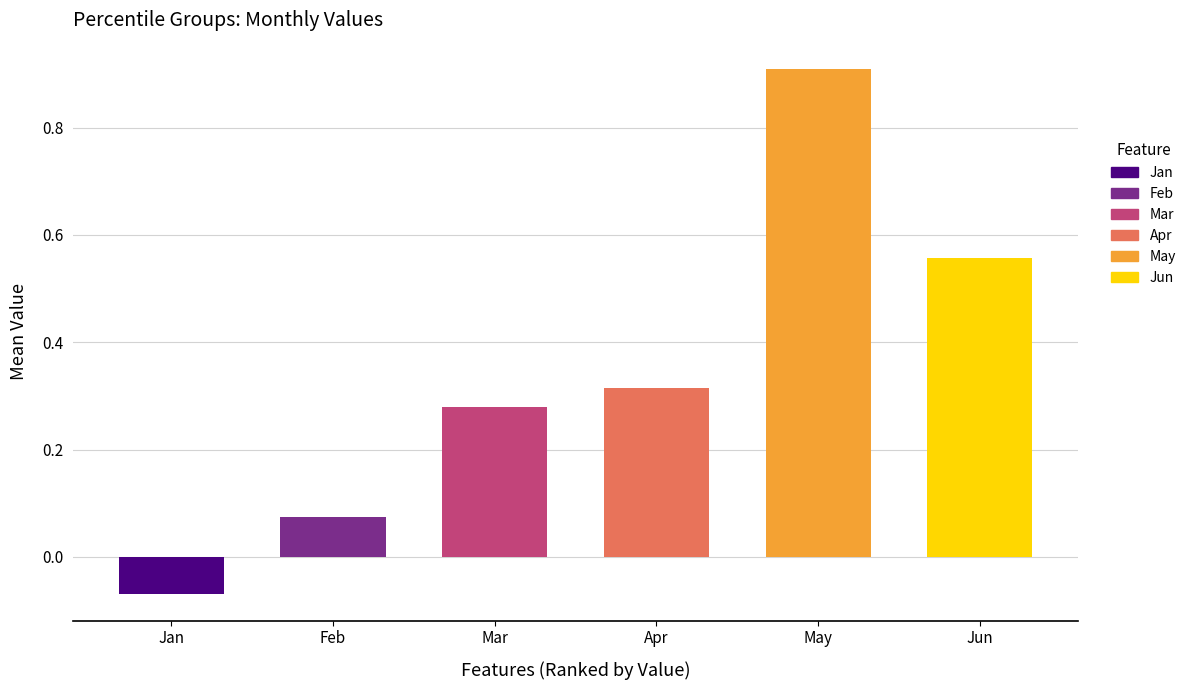

Are the bars horizontal?

No